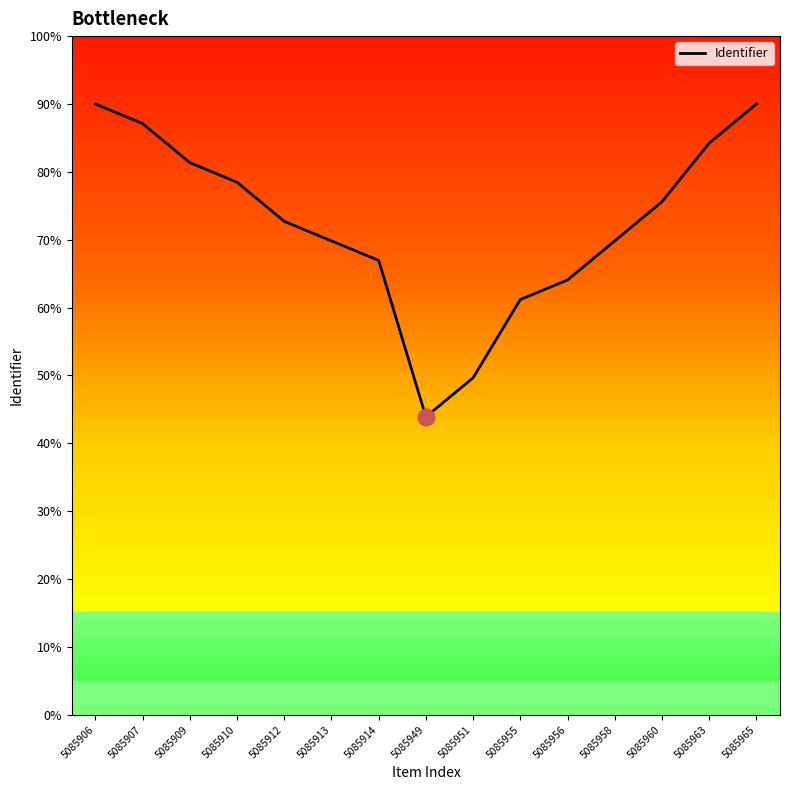

What is the difference between the values at 5085960 and 5085963?

8.6